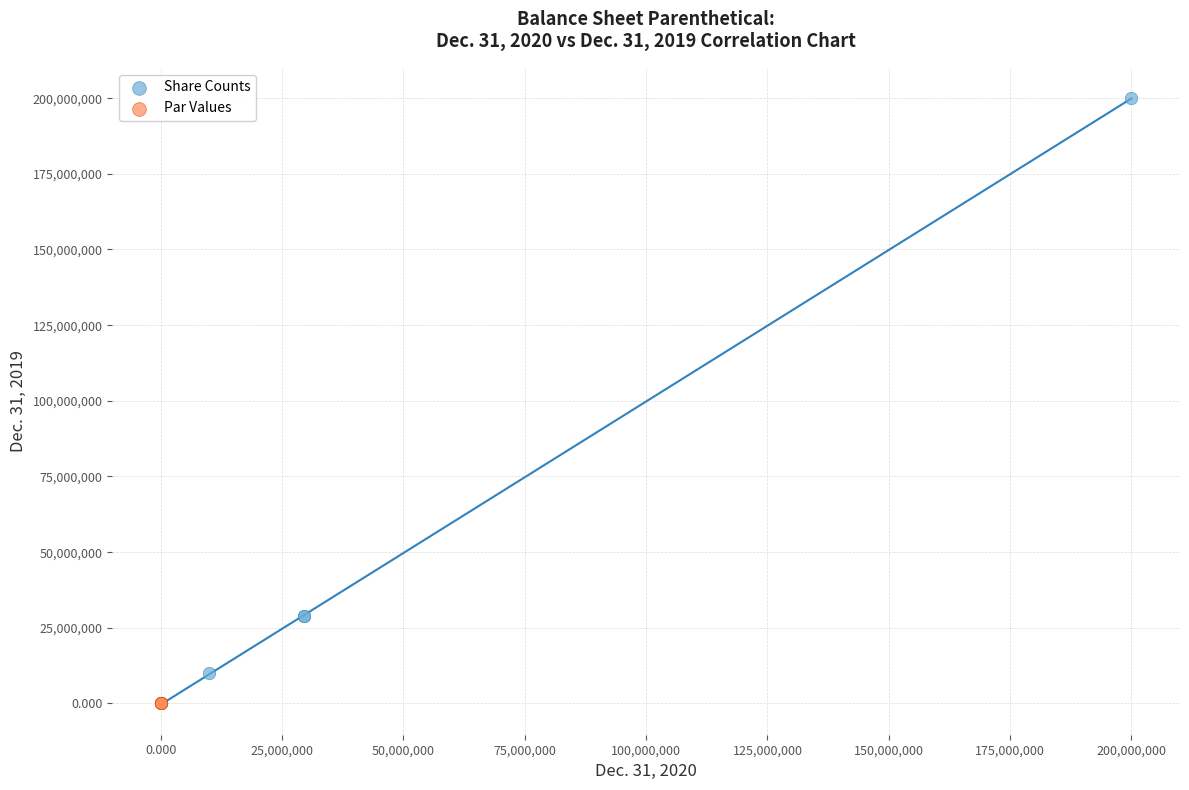

Which series reaches the maximum Y coordinate?

Share Counts